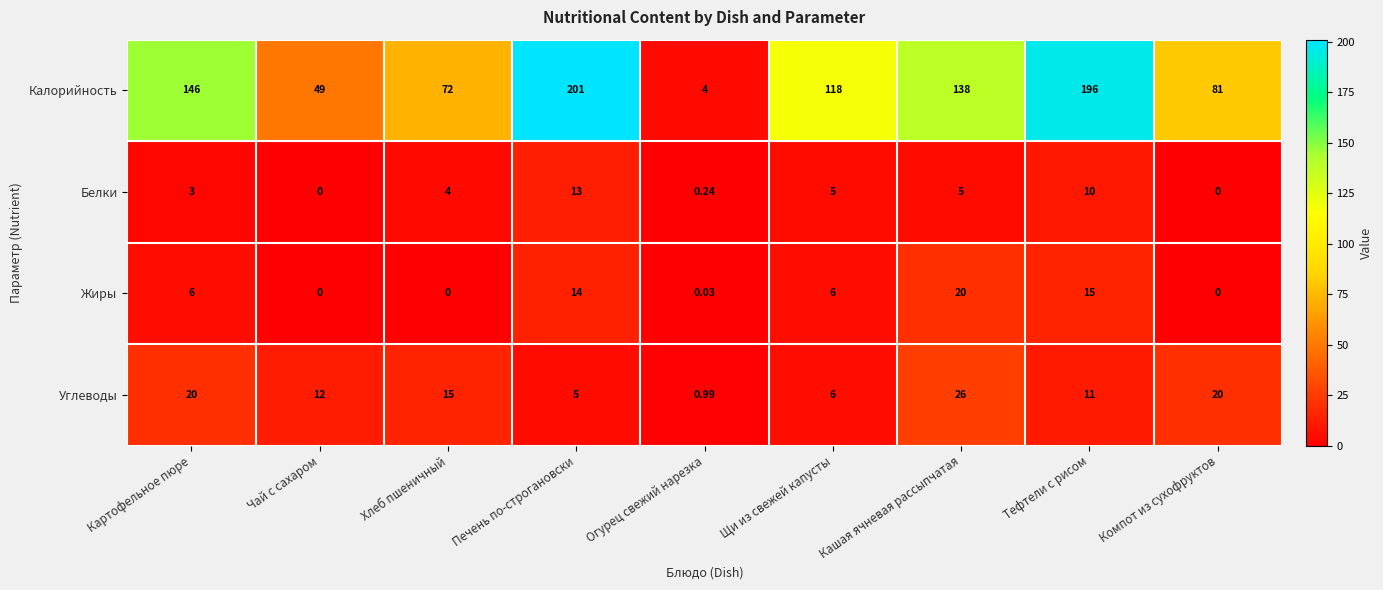

Rank the series by their maximum value, from highest to lowest.

Калорийность, Углеводы, Жиры, Белки